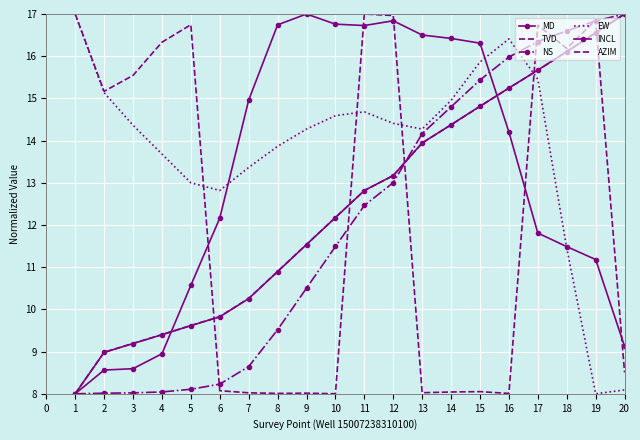

How many data points in MD are less than 12?

9